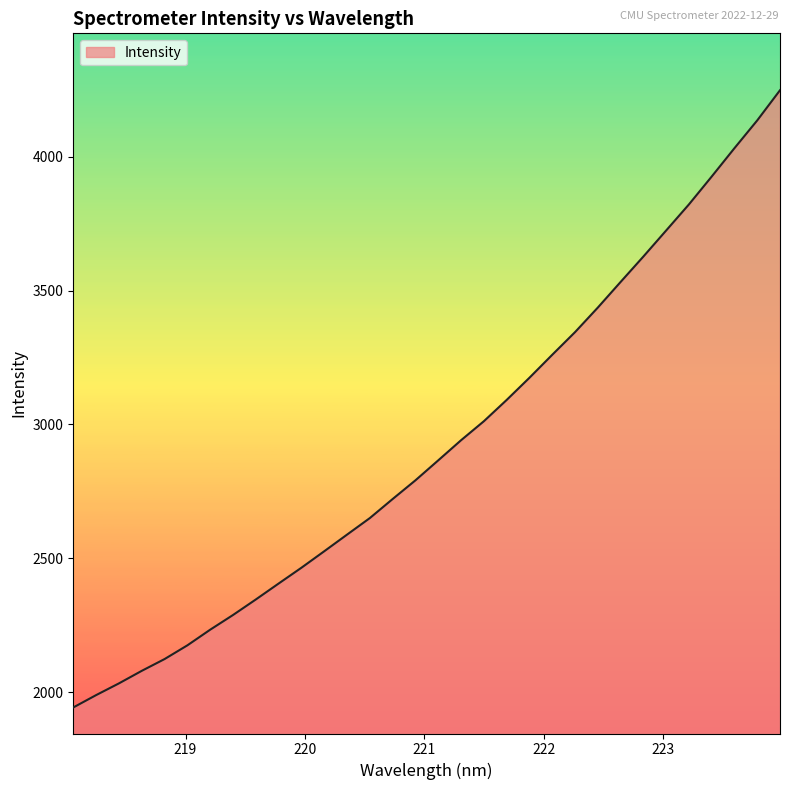

What is the greatest value displayed?

4247.6